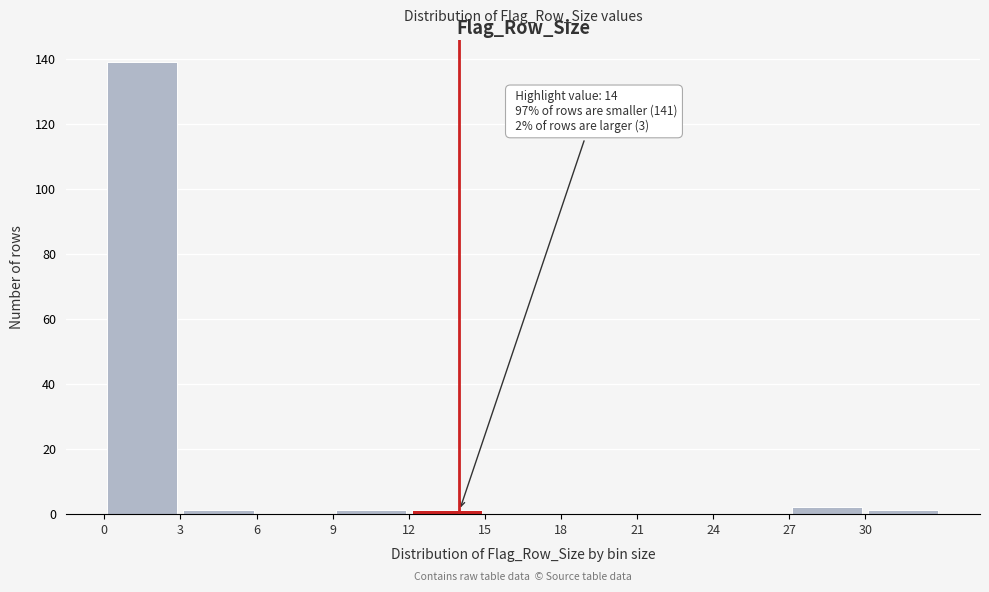

Which range on the x-axis has the tallest bar?

0 to 3